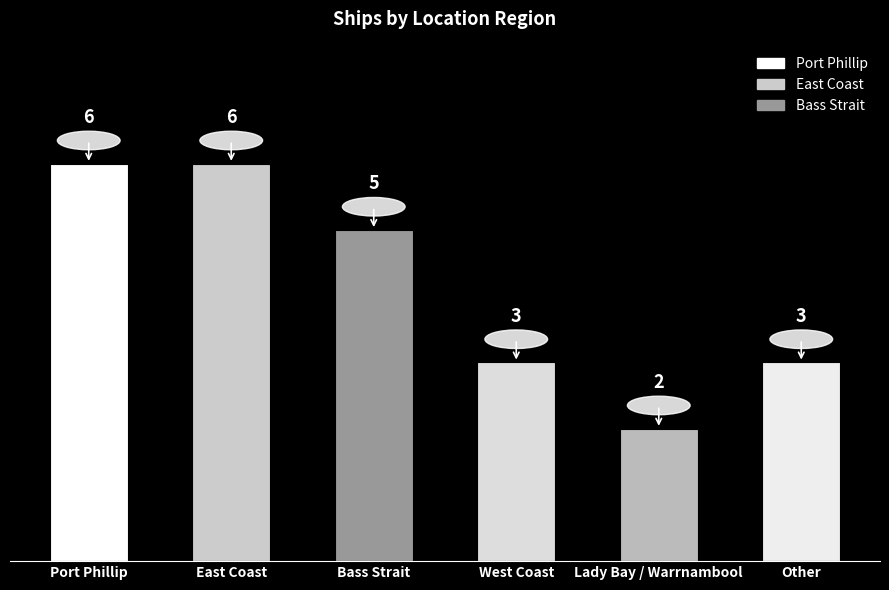

Which label corresponds to the smallest value in the chart?

Lady Bay / Warrnambool